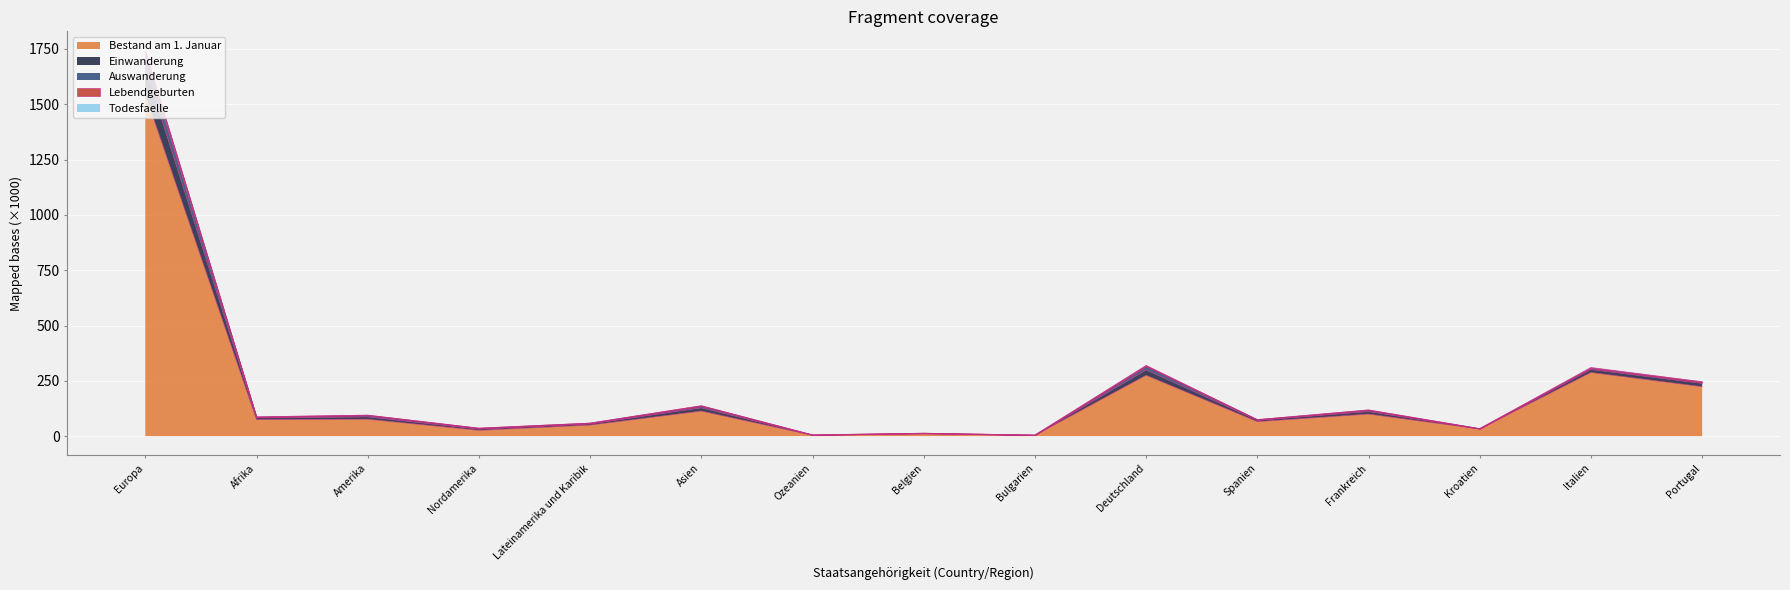

Which has a higher value, Europa or Spanien?

Europa